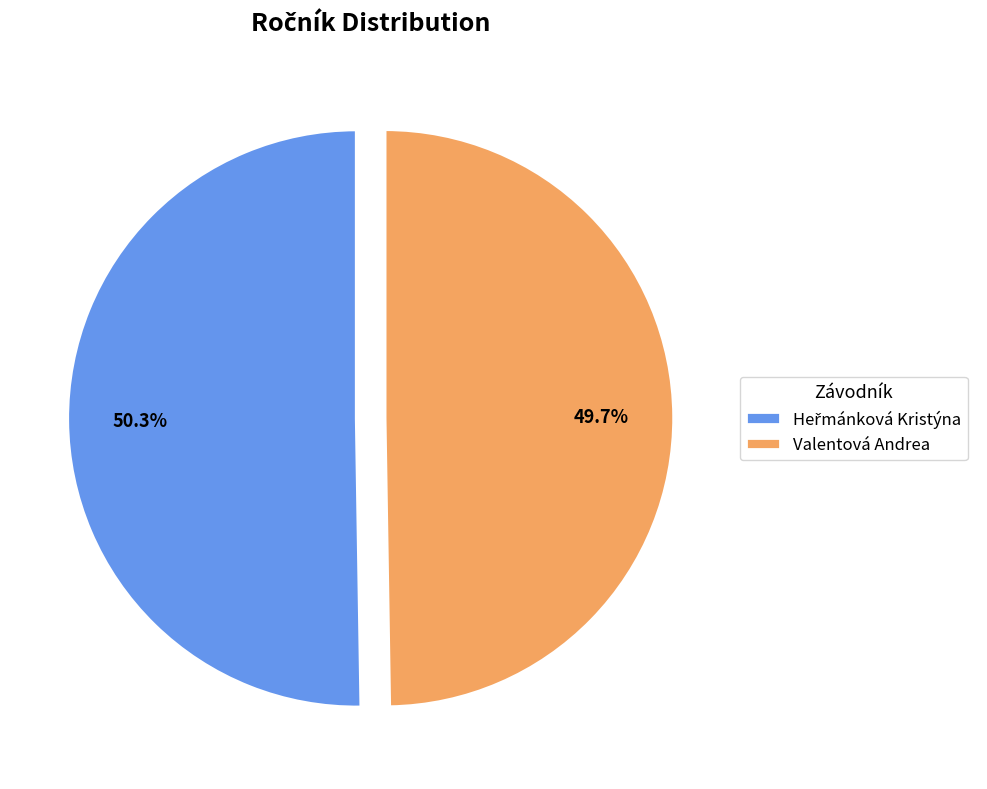

How many slices are in this pie chart?

2